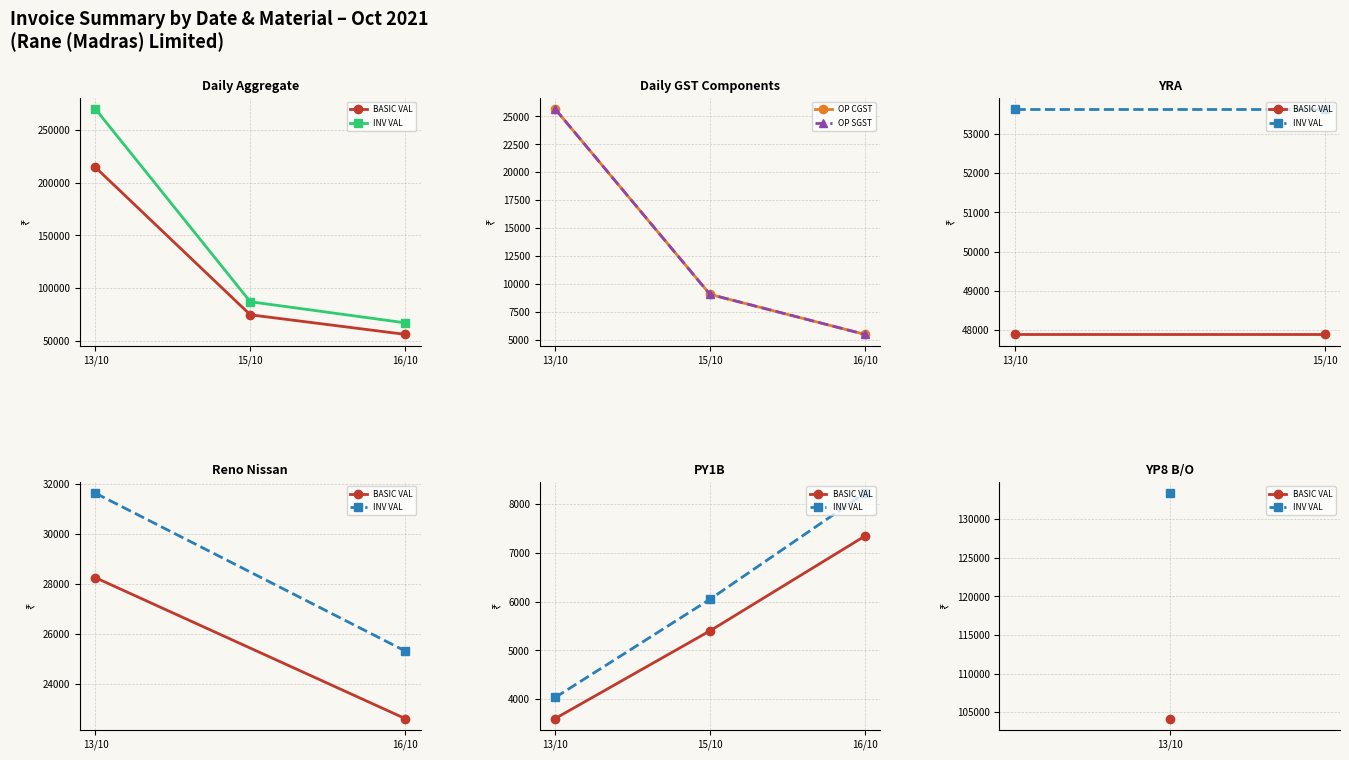

Where does the INV VAL series first go above 6048?

16/10